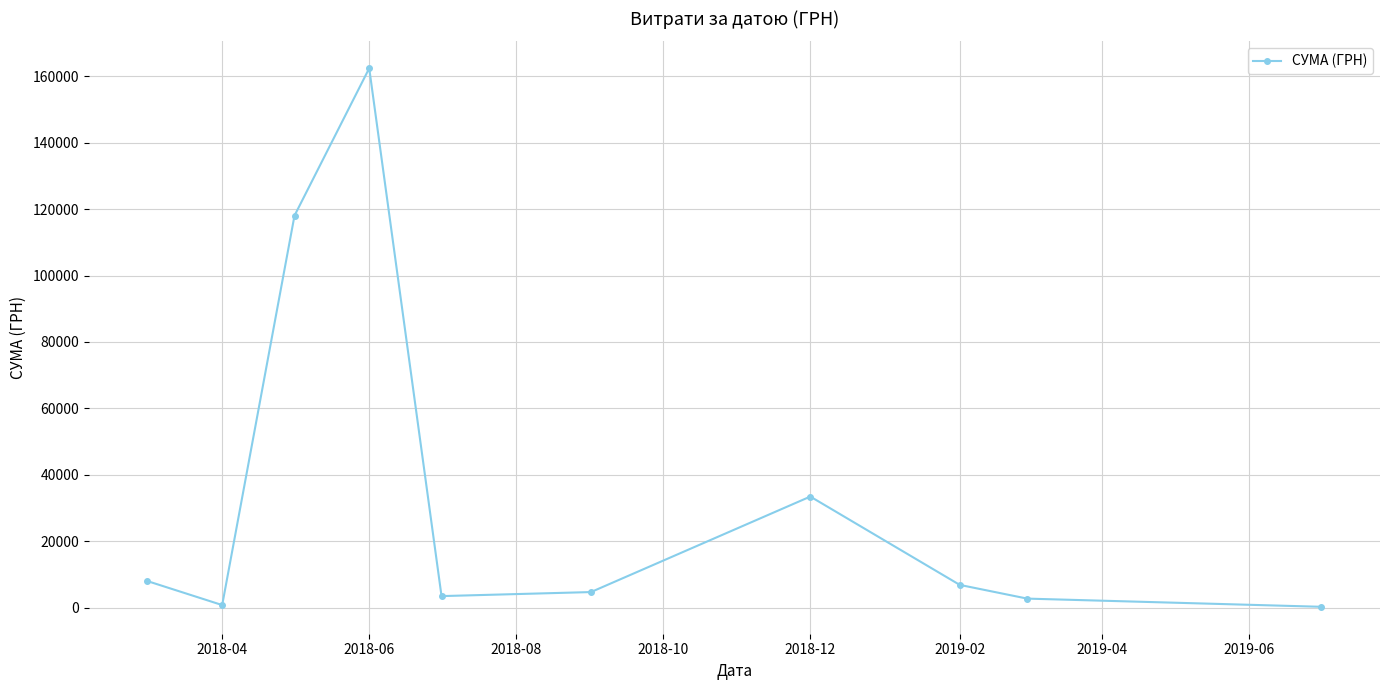

How many points are higher than both their immediate neighbors (excluding endpoints)?

2